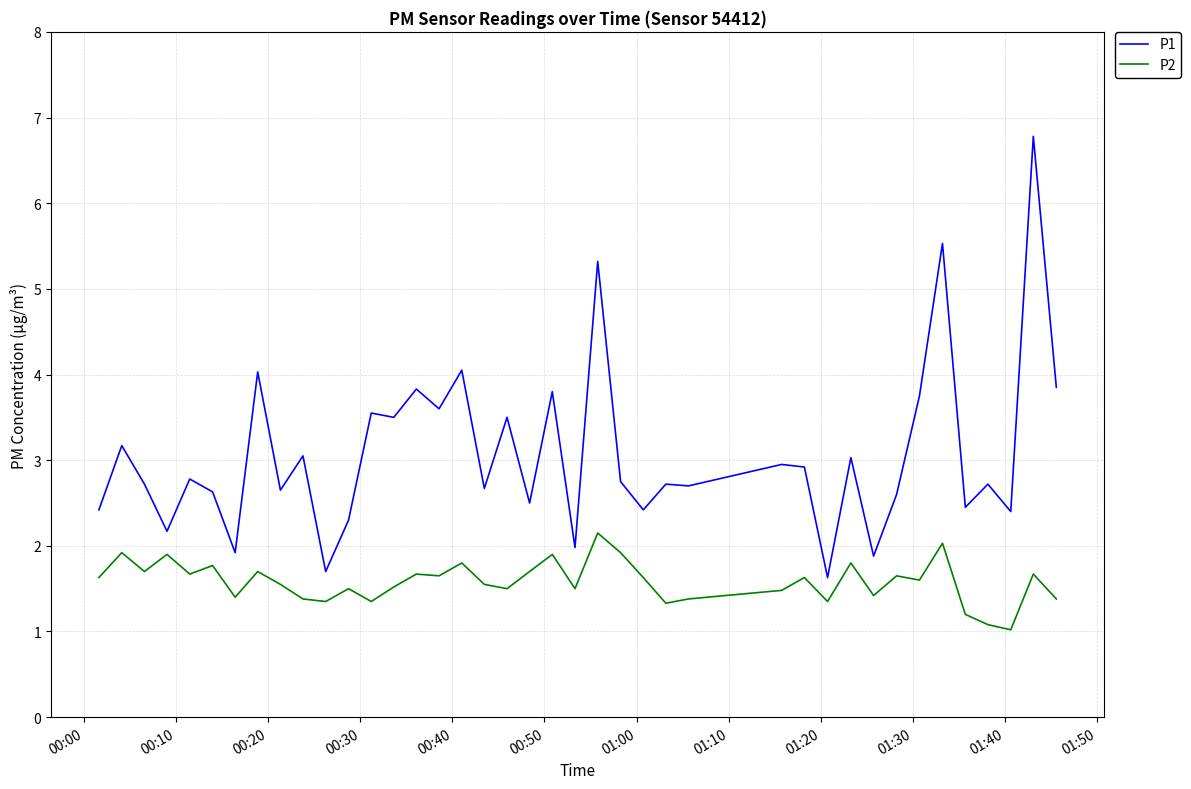

What is the minimum value shown in the chart?

1.0